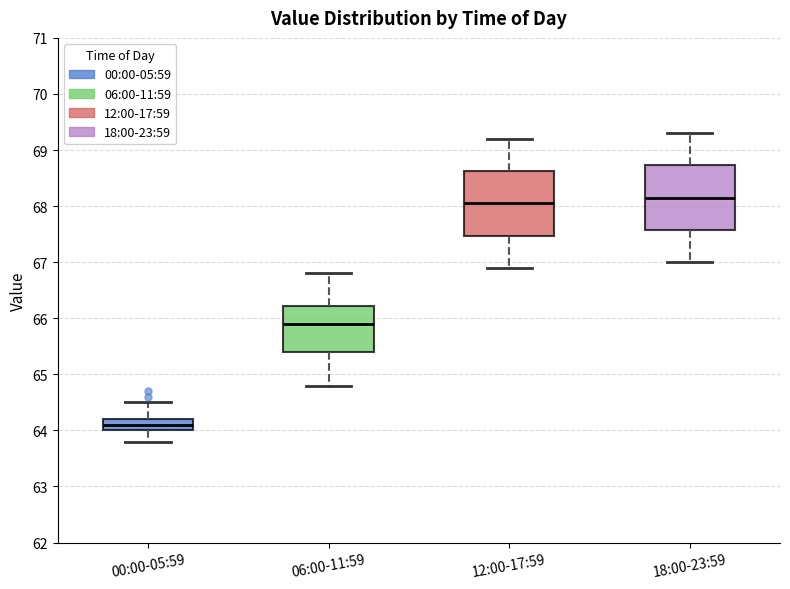

Reading left to right, read every box against the y-axis: the position of its median line, the range the box covers, and the ends of its whiskers. The values are not printed on the chart, so give them approximately, as read against the axis.

00:00-05:59: median 64.1, box 64.0 to 64.2, whiskers 63.8 to 64.5
06:00-11:59: median 65.9, box 65.4 to 66.2, whiskers 64.8 to 66.8
12:00-17:59: median 68.1, box 67.5 to 68.6, whiskers 66.9 to 69.2
18:00-23:59: median 68.2, box 67.6 to 68.7, whiskers 67.0 to 69.3